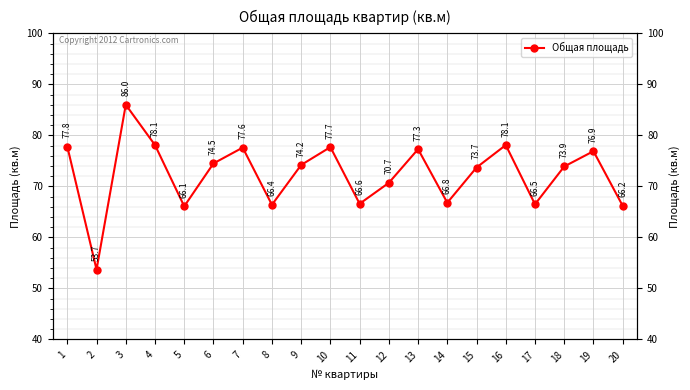

How many series are shown in this chart?

1